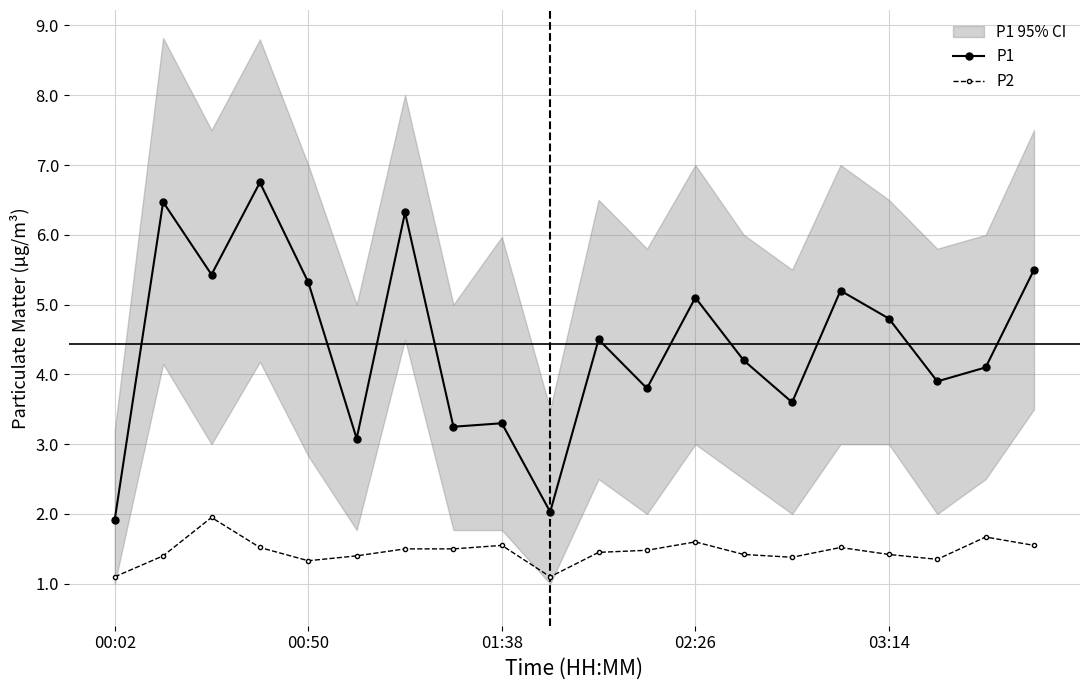

How many data points in P1 are above 4?

12